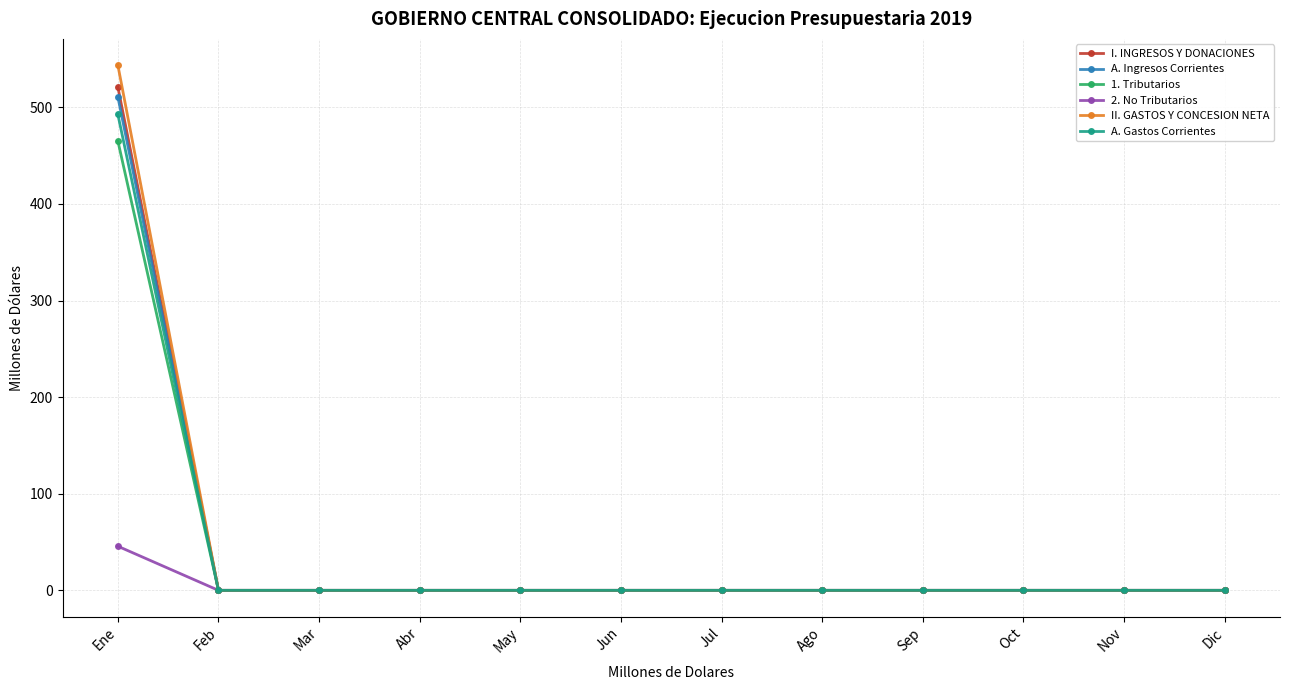

What is the spread (max minus min) of values at Ene?

498.0